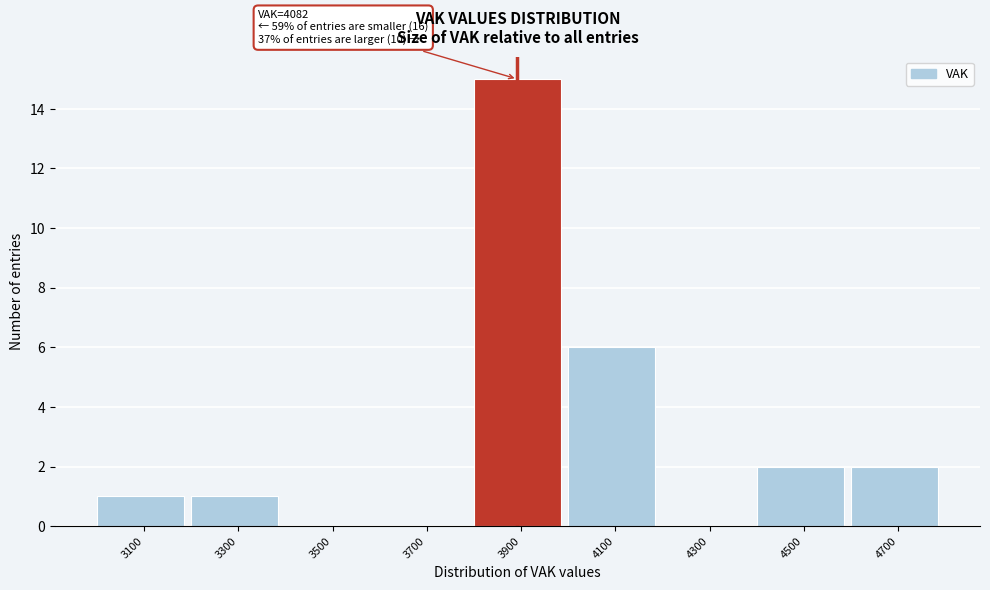

Reading right to left, extract all data points from this chart.

4700=2	4500=2	4300=0	4100=6	3900=15	3700=0	3500=0	3300=1	3100=1